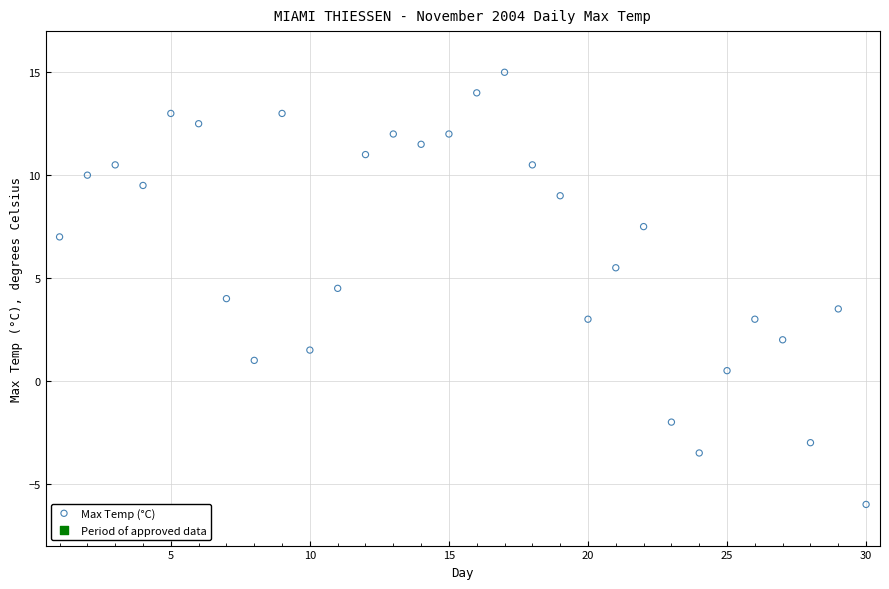

What is the range of Y values (max minus min)?

21.0